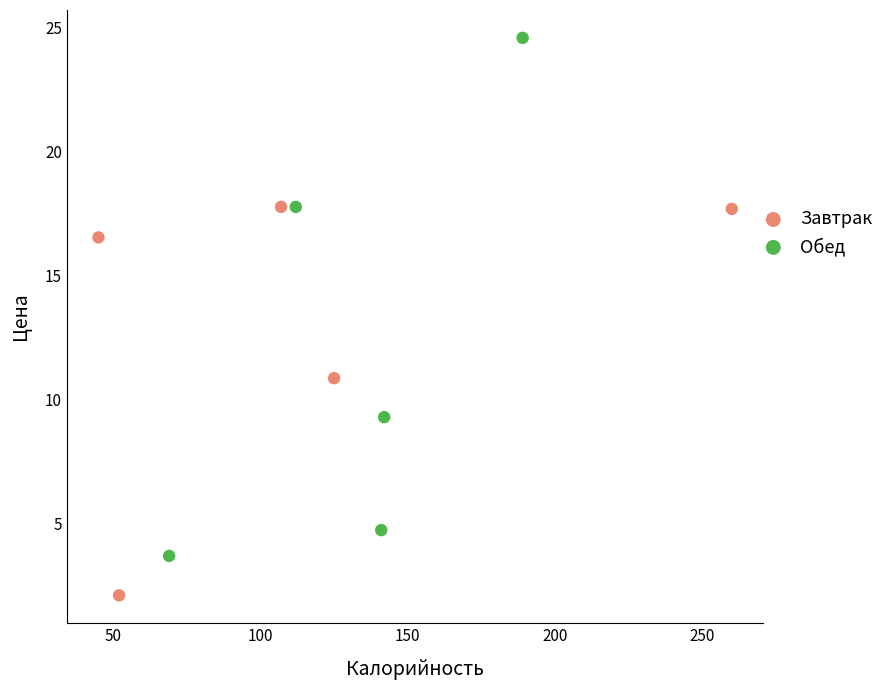

What are all the series names shown in the legend?

Завтрак, Обед